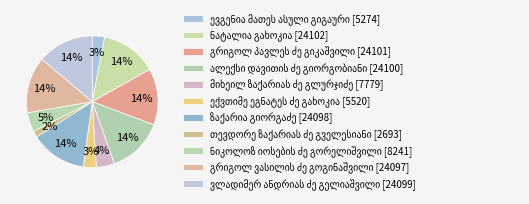

Is there any slice that represents more than half of the pie?

No